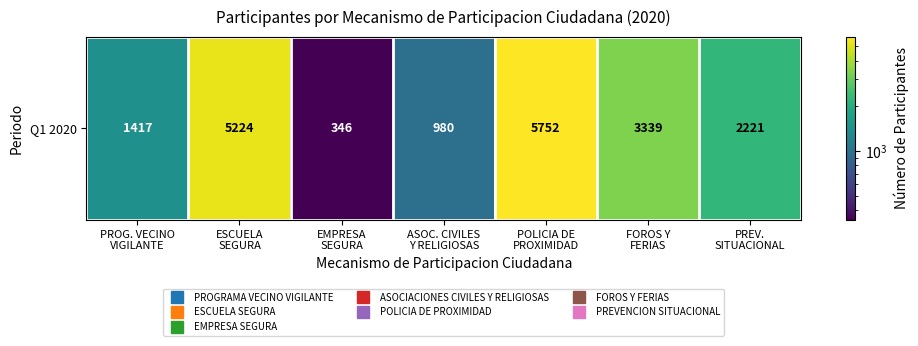

What is the average value?

2754